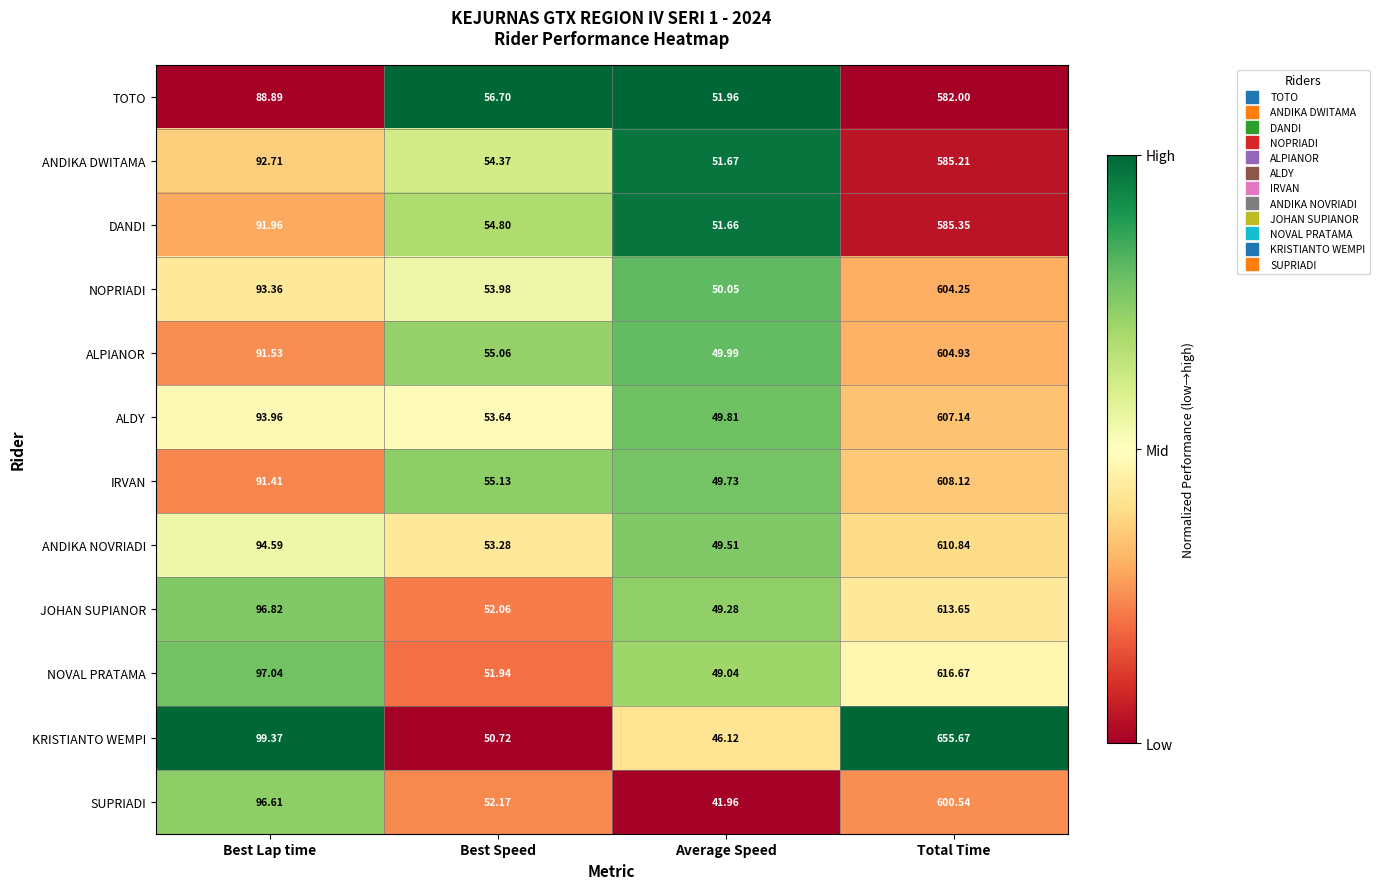

Count the number of categories in the chart.

4